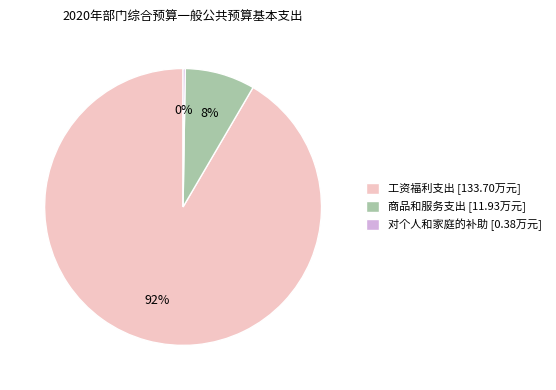

Combined, do 商品和服务支出 and 工资福利支出 account for over 50%?

Yes